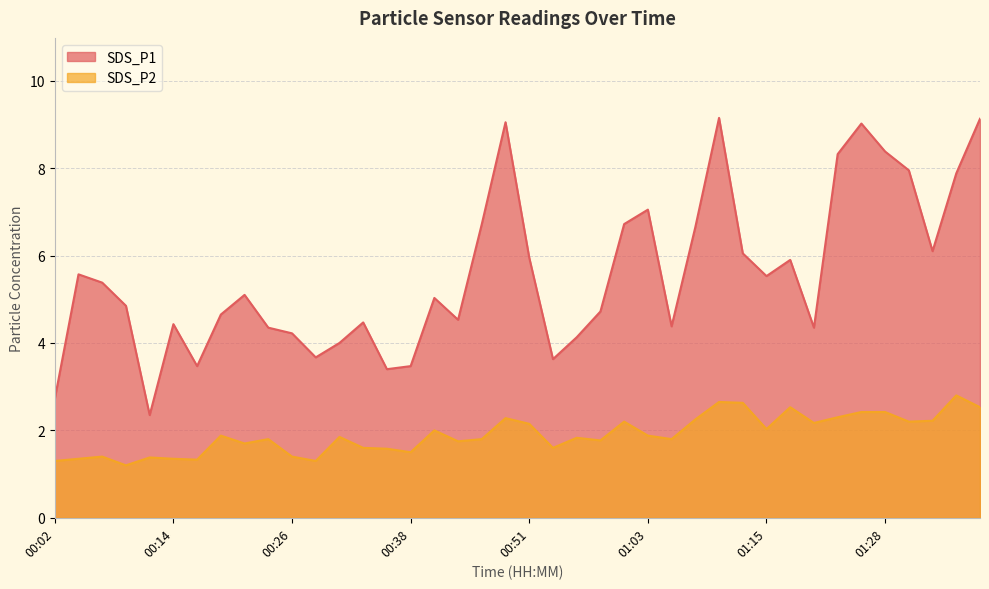

At which label does SDS_P1 reach its minimum?

00:12